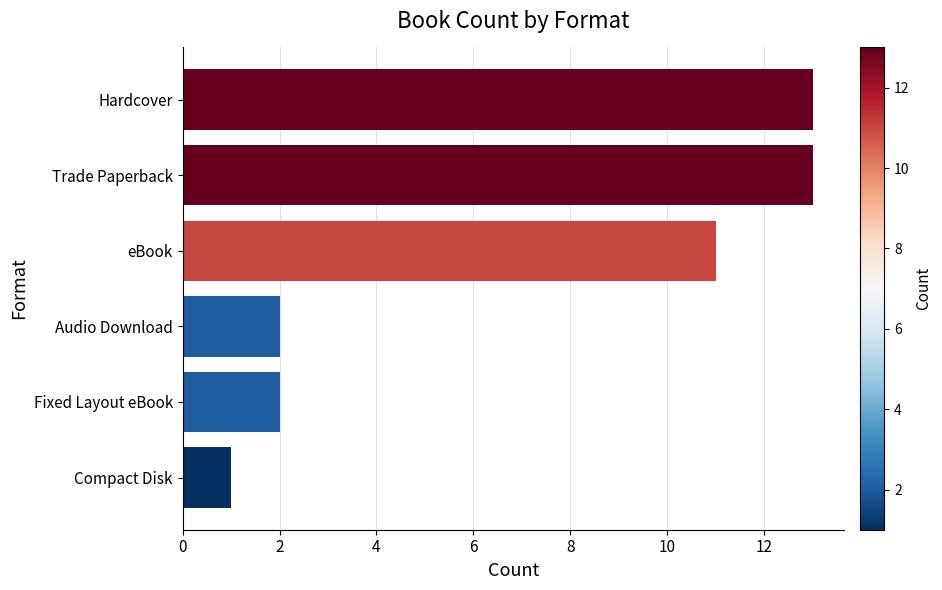

What is the average value?

7